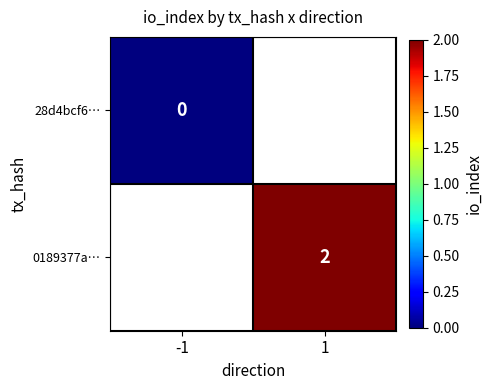

Is the value of 28d4bcf6… at 1 greater than the value of 0189377a… at 1?

No